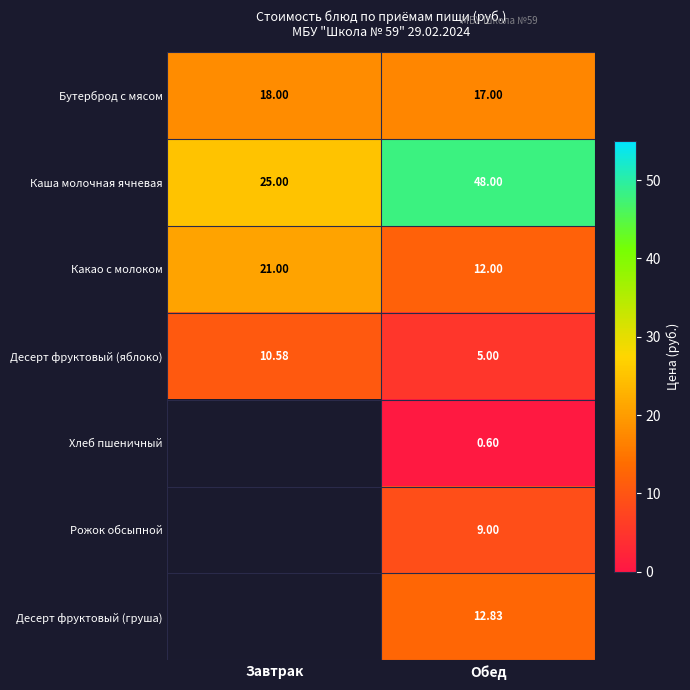

Which category has the highest value in the Десерт фруктовый (яблоко) series?

Завтрак